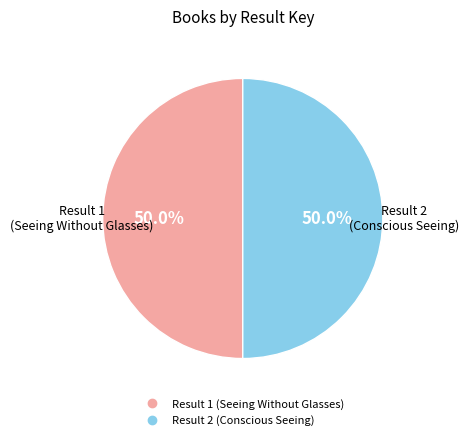

What portion of the pie excludes Result 1 (Seeing Without Glasses)?

50.0%